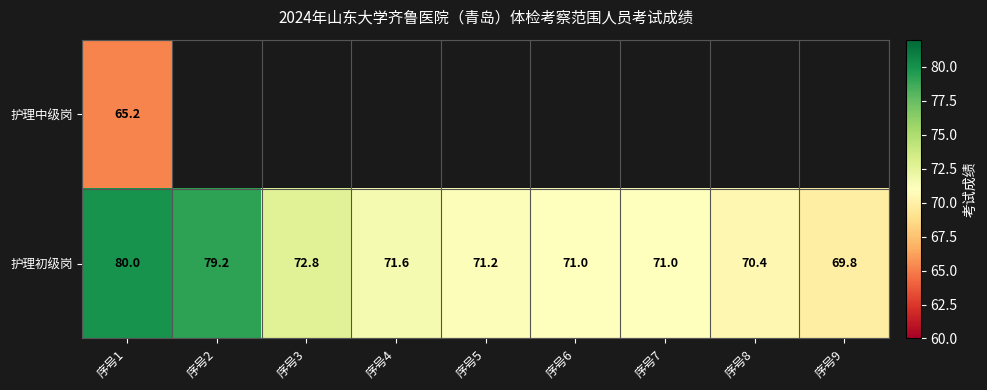

How many categories are shown in the chart?

9